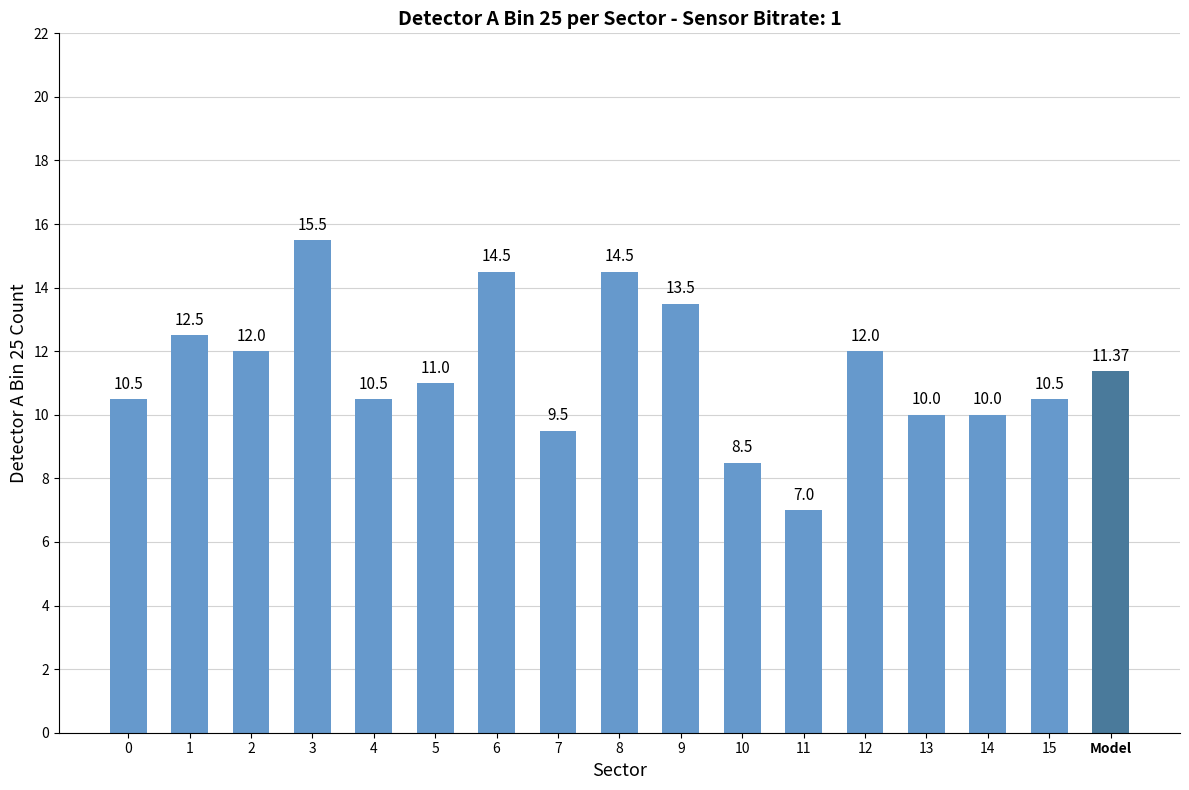

Does the chart contain stacked bars?

No